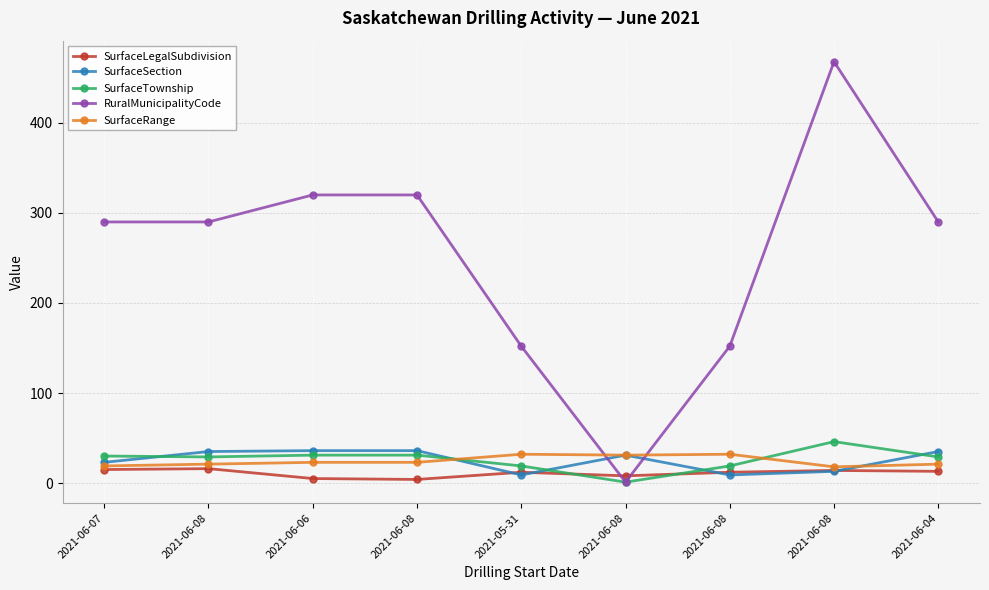

Reading left to right, what are all the values shown in this chart?

SurfaceLegalSubdivision: 2021-06-07=15	2021-06-08=16	2021-06-06=5	2021-06-08=4	2021-05-31=12	2021-06-08=8	2021-06-08=12	2021-06-08=14	2021-06-04=13
SurfaceSection: 2021-06-07=23	2021-06-08=35	2021-06-06=36	2021-06-08=36	2021-05-31=9	2021-06-08=31	2021-06-08=9	2021-06-08=13	2021-06-04=35
SurfaceTownship: 2021-06-07=30	2021-06-08=29	2021-06-06=31	2021-06-08=31	2021-05-31=19	2021-06-08=1	2021-06-08=19	2021-06-08=46	2021-06-04=29
RuralMunicipalityCode: 2021-06-07=290	2021-06-08=290	2021-06-06=320	2021-06-08=320	2021-05-31=152	2021-06-08=1	2021-06-08=152	2021-06-08=468	2021-06-04=290
SurfaceRange: 2021-06-07=19	2021-06-08=21	2021-06-06=23	2021-06-08=23	2021-05-31=32	2021-06-08=31	2021-06-08=32	2021-06-08=18	2021-06-04=21